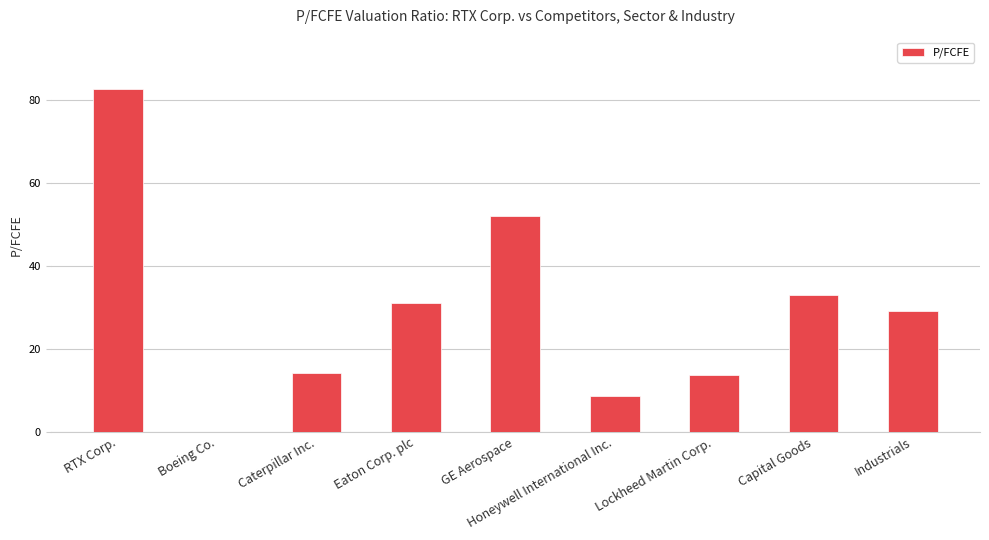

Read the value at Capital Goods.

33.0